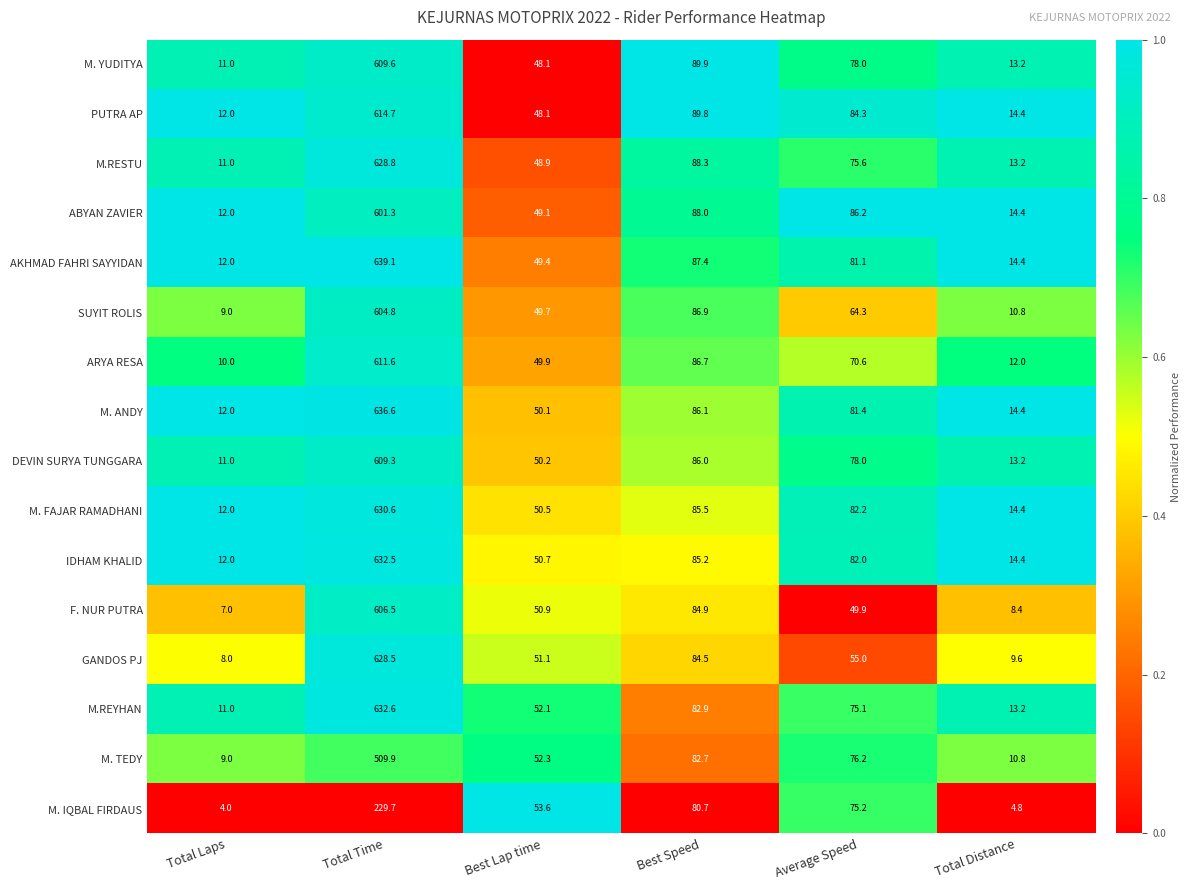

Read the SUYIT ROLIS value at Best Lap time.

49.7